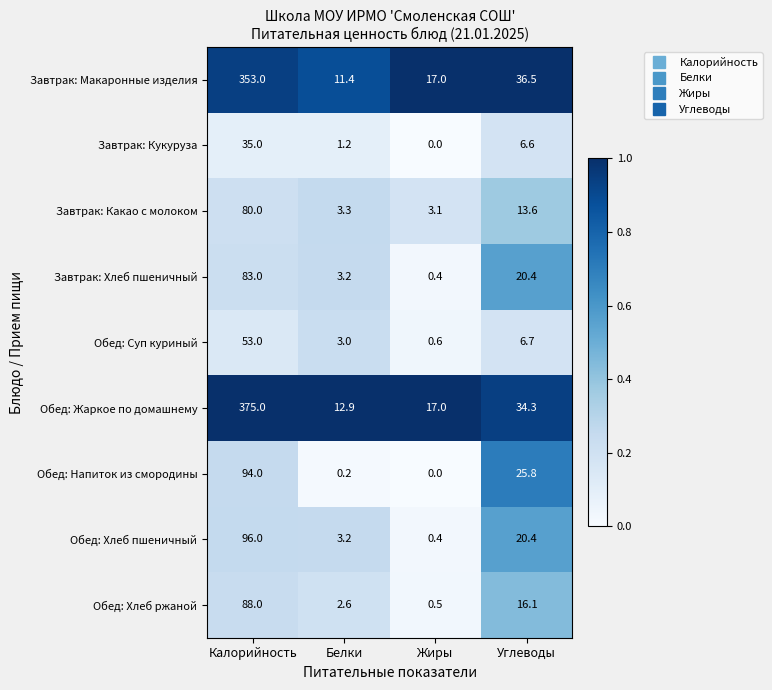

List the series in order of their peak value, lowest first.

Завтрак: Кукуруза, Обед: Суп куриный, Завтрак: Какао с молоком, Завтрак: Хлеб пшеничный, Обед: Хлеб ржаной, Обед: Напиток из смородины, Обед: Хлеб пшеничный, Завтрак: Макаронные изделия, Обед: Жаркое по домашнему